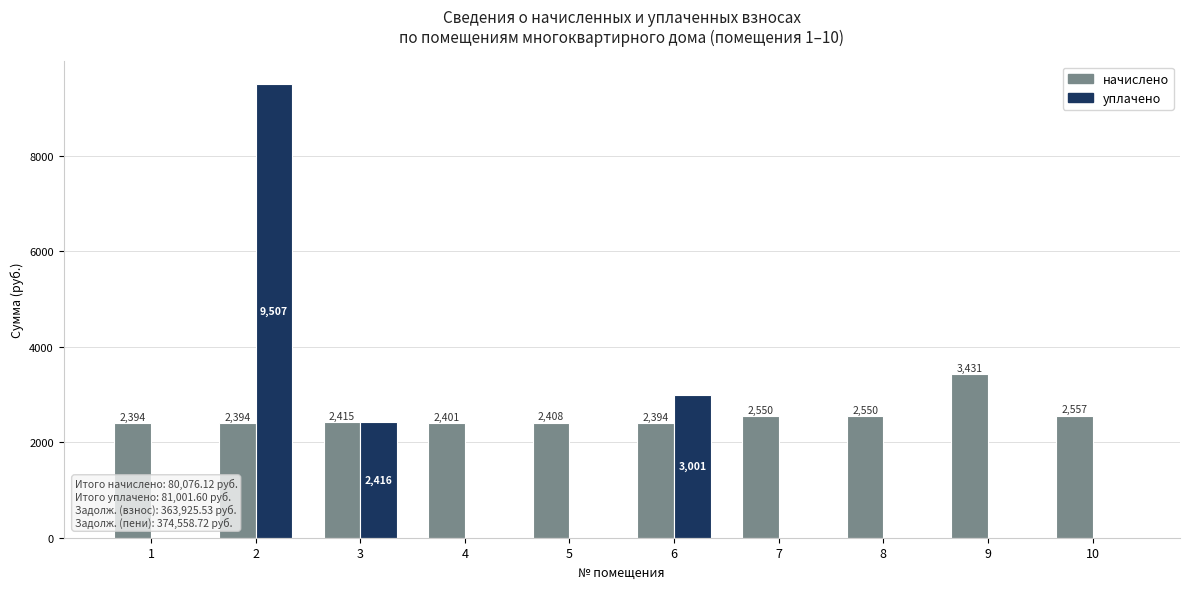

Count the number of categories in the chart.

10